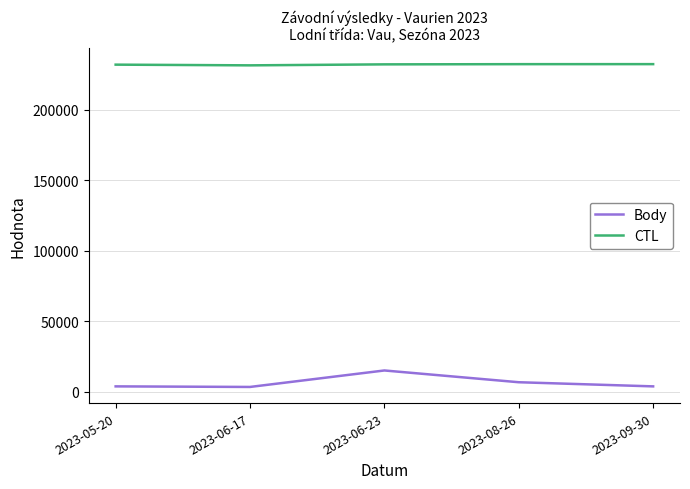

At which category is the sum across all series the highest?

2023-06-23